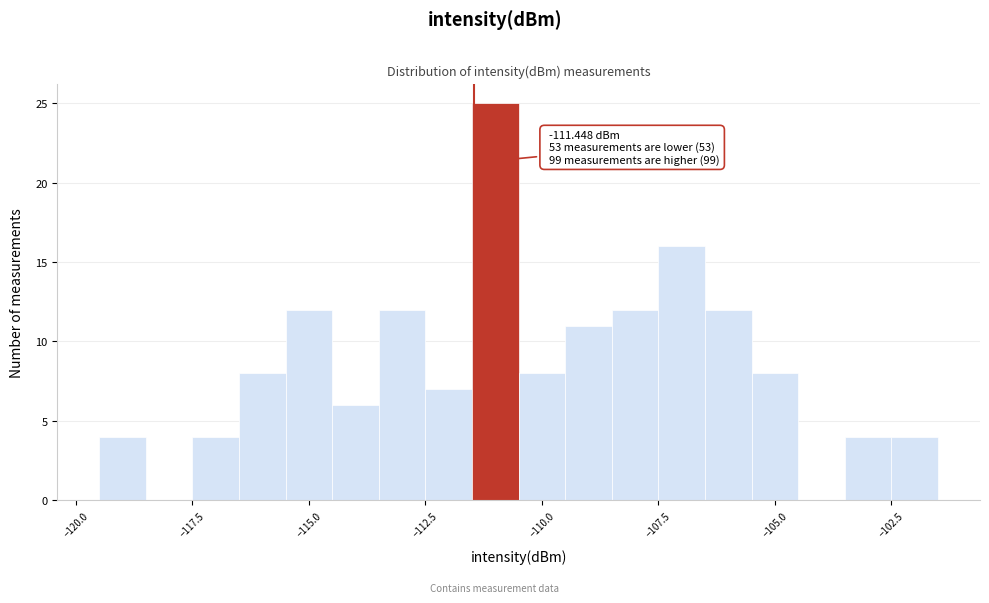

Read against the x-axis, roughly where is the centre of the tallest bar?

-111.0